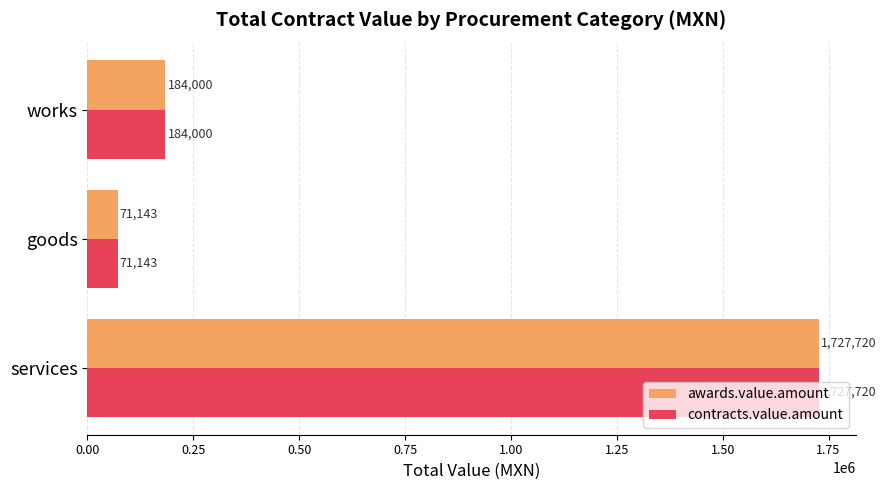

How many values in the contracts.value.amount series are below 184000?

1